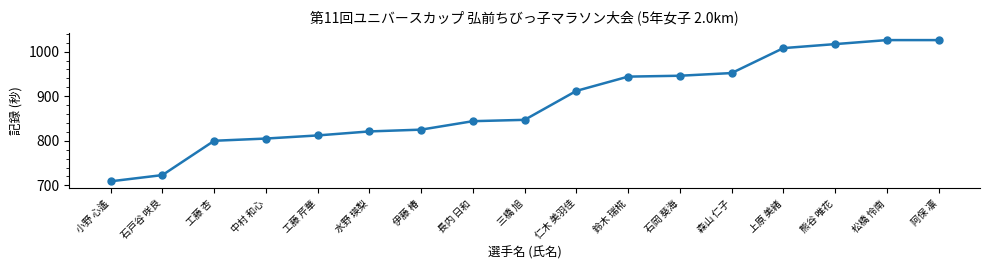

Read the value at 鈴木 瑞椛, to the nearest 10.

940